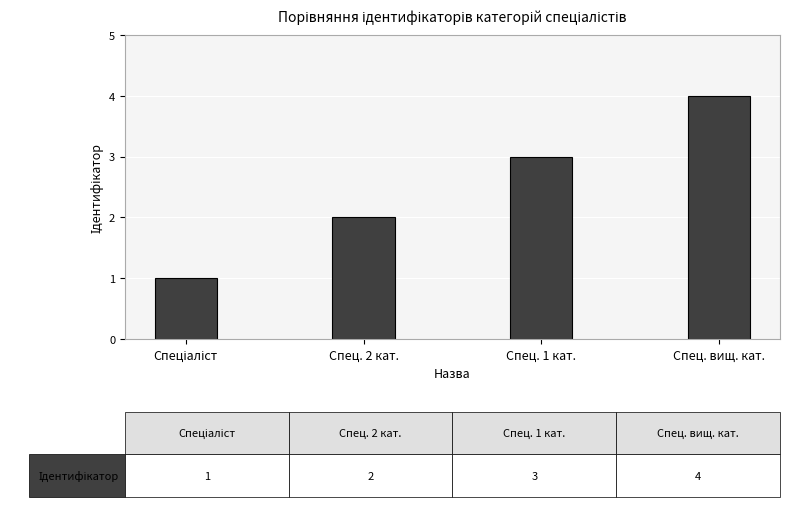

Does the chart contain any negative values?

No